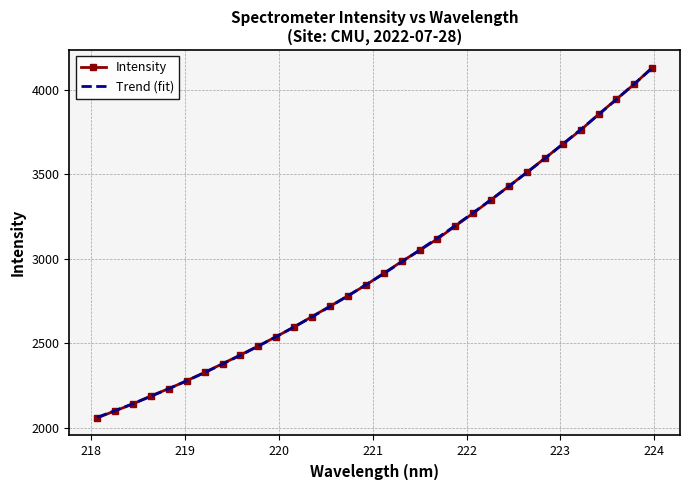

Rank the categories by value from lowest to highest.

218.0596, 218.2508, 218.442, 218.6332, 218.8244, 219.0156, 219.2067, 219.3979, 219.589, 219.7801, 219.9712, 220.1623, 220.3533, 220.5444, 220.7354, 220.9264, 221.1174, 221.3083, 221.4993, 221.6902, 221.8812, 222.0721, 222.263, 222.4538, 222.6447, 222.8355, 223.0264, 223.2172, 223.408, 223.5987, 223.7895, 223.9802